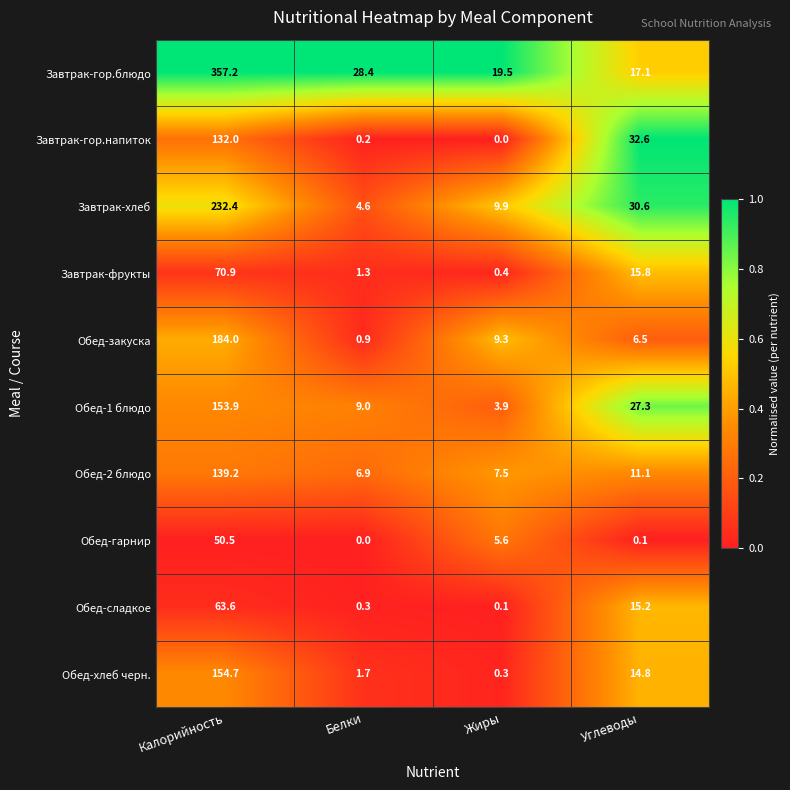

What is the sum of the Завтрак-фрукты values at Углеводы and Белки?

17.1